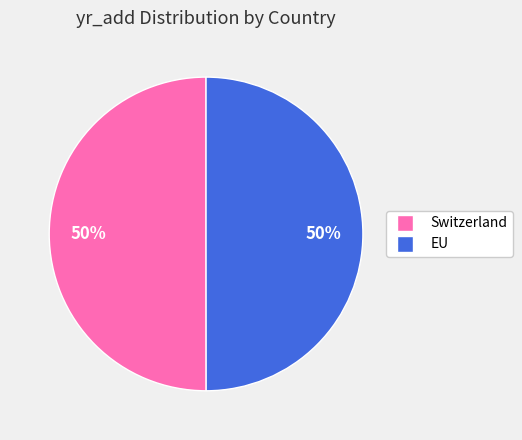

Do Switzerland and EU together represent more than half of the pie?

Yes